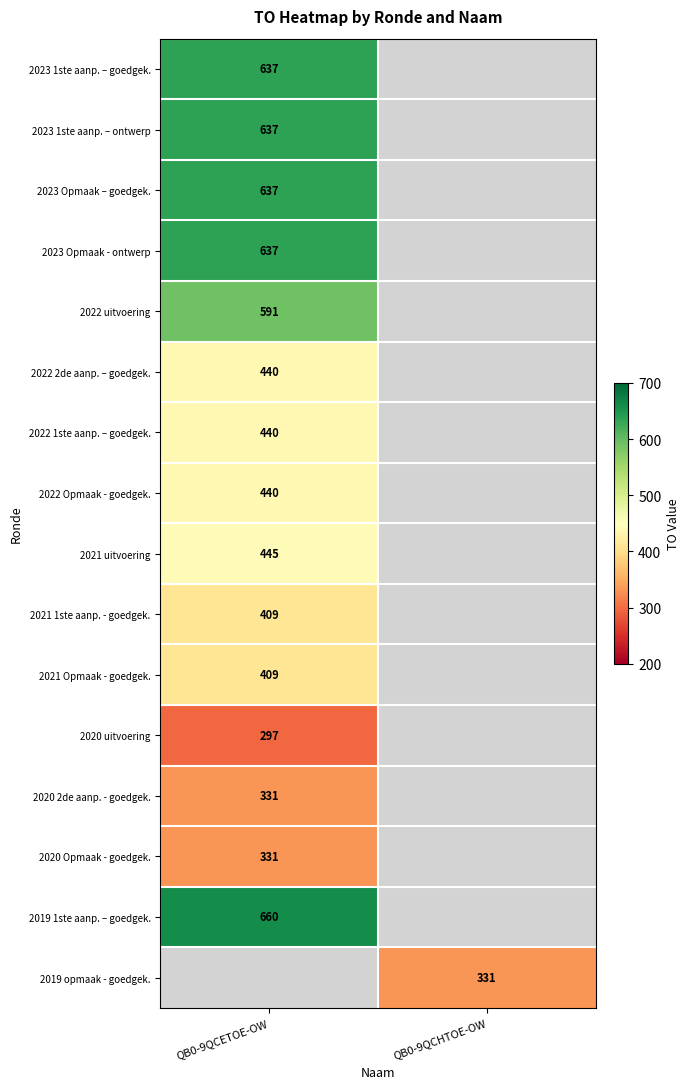

Is it true that 2020 Opmaak - goedgek. equals 561 at QB0-9QCETOE-OW?

False